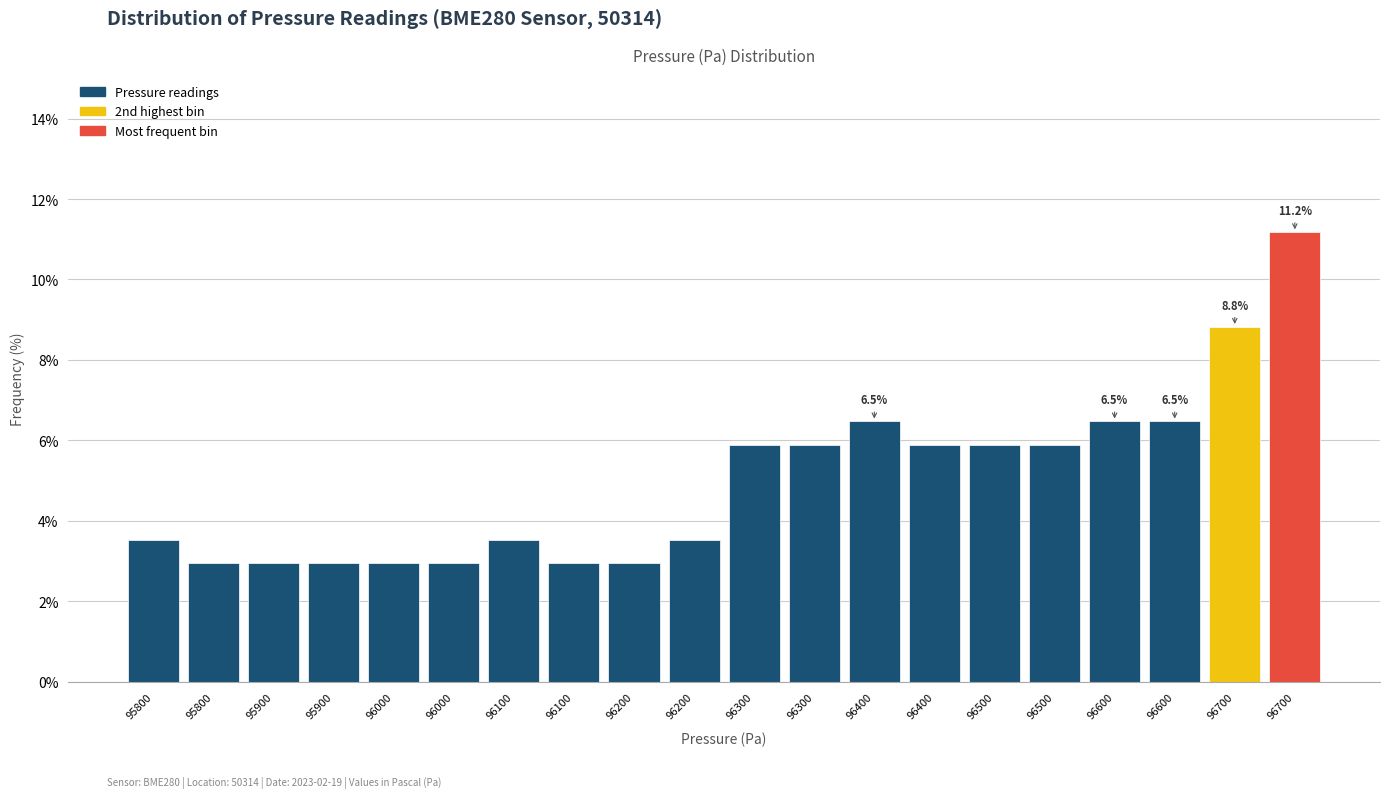

How many bars are there in total?

20